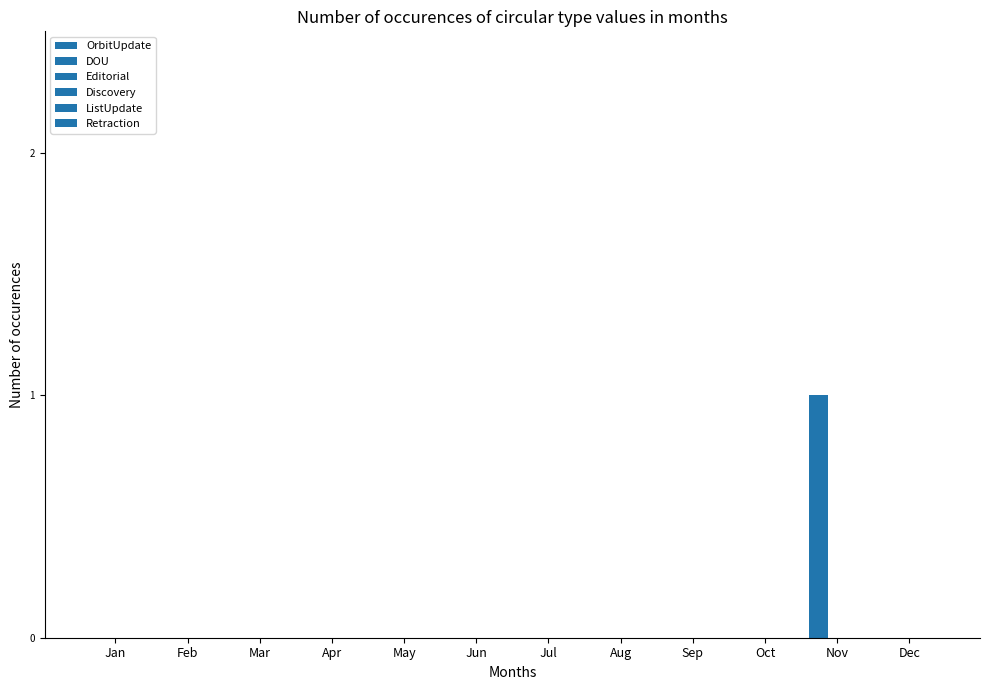

Count the number of data series in this chart.

2